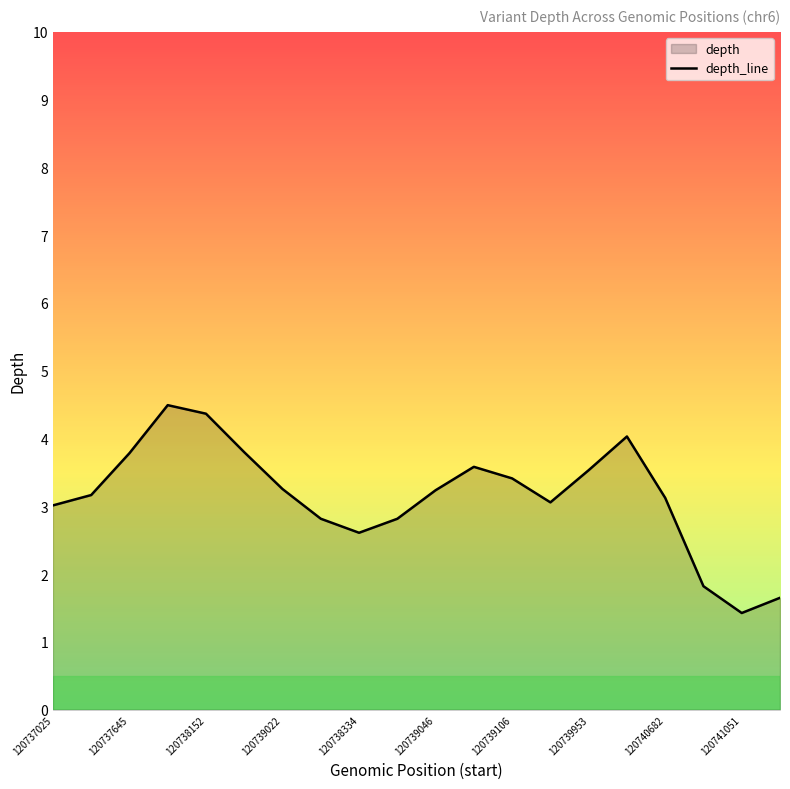

What is the greatest value displayed?

4.5